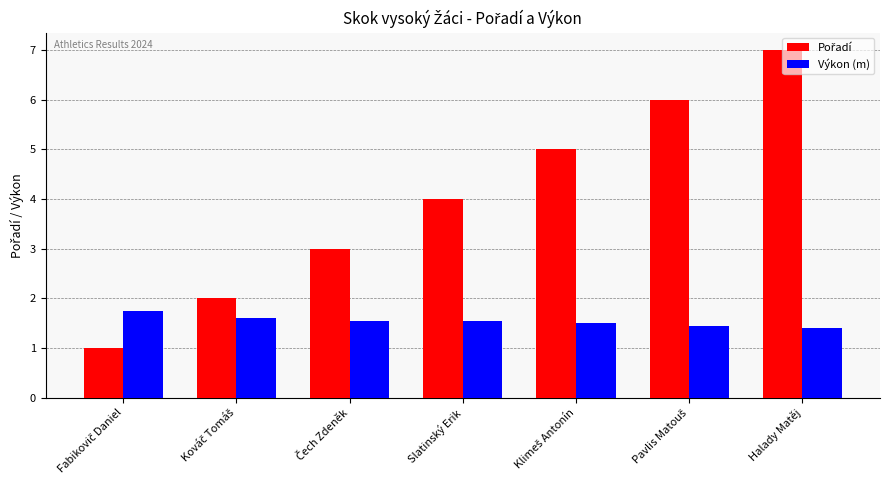

Count the Výkon (m) values in the range 1 to 2.

7